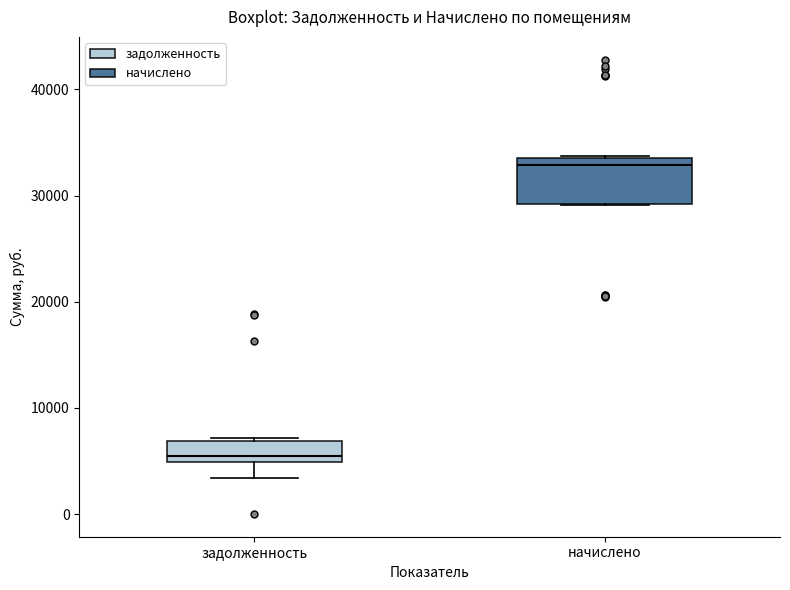

Reading left to right, transcribe this box plot: for each box, give where its median line is, the range the box spans, and where its two whiskers end, as read against the y-axis. The values are not printed on the chart, so give them approximately, as read against the axis.

задолженность: median 5000 (just above the box's lower edge), box 5000 to 7000, whiskers 3000 to 7000
начислено: median 33000, box 29000 to 34000, whiskers 29000 to 34000